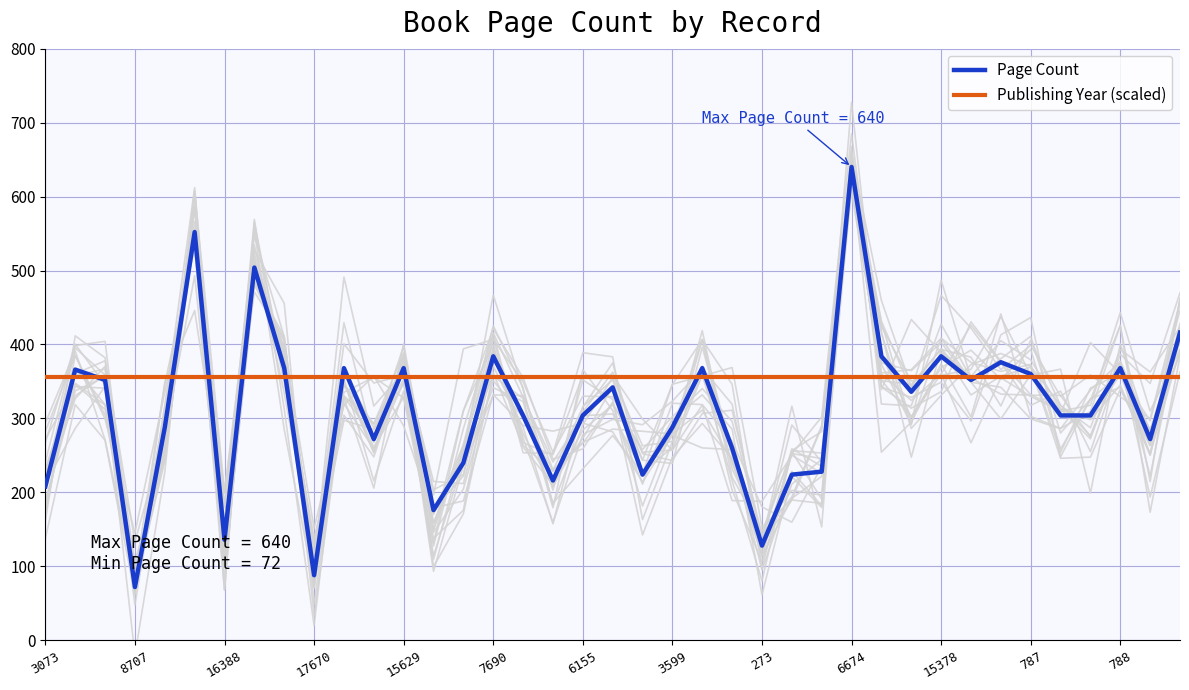

True or false: Publishing Year (scaled) and Page Count intersect in this chart.

True